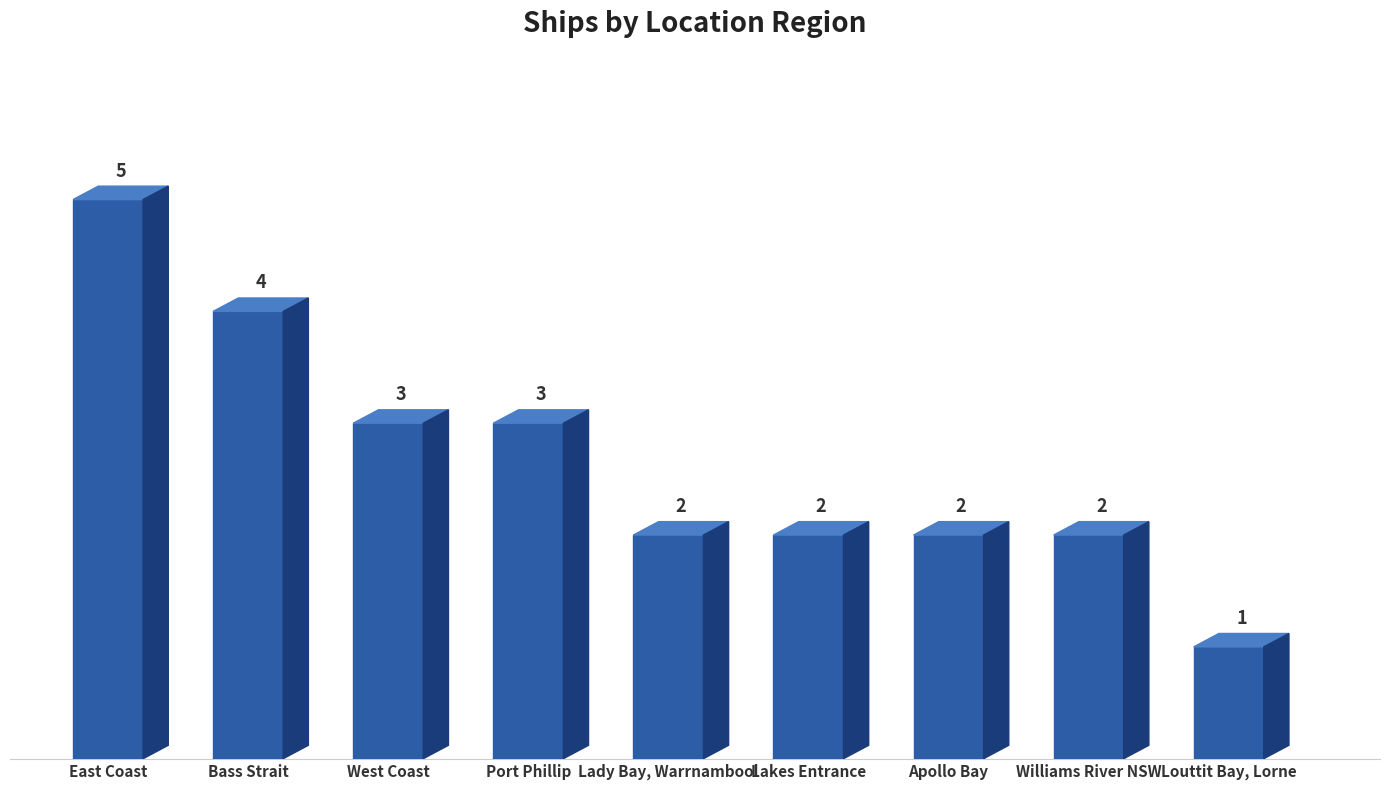

What is the label of the 7th bar from the right?

West Coast